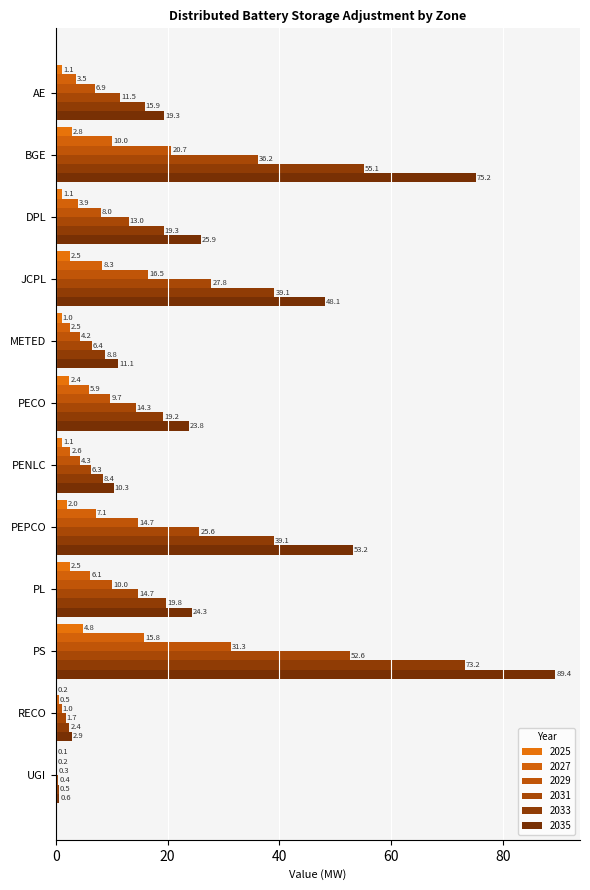

The 2031 series shows 14.7 at PL. True or false?

True